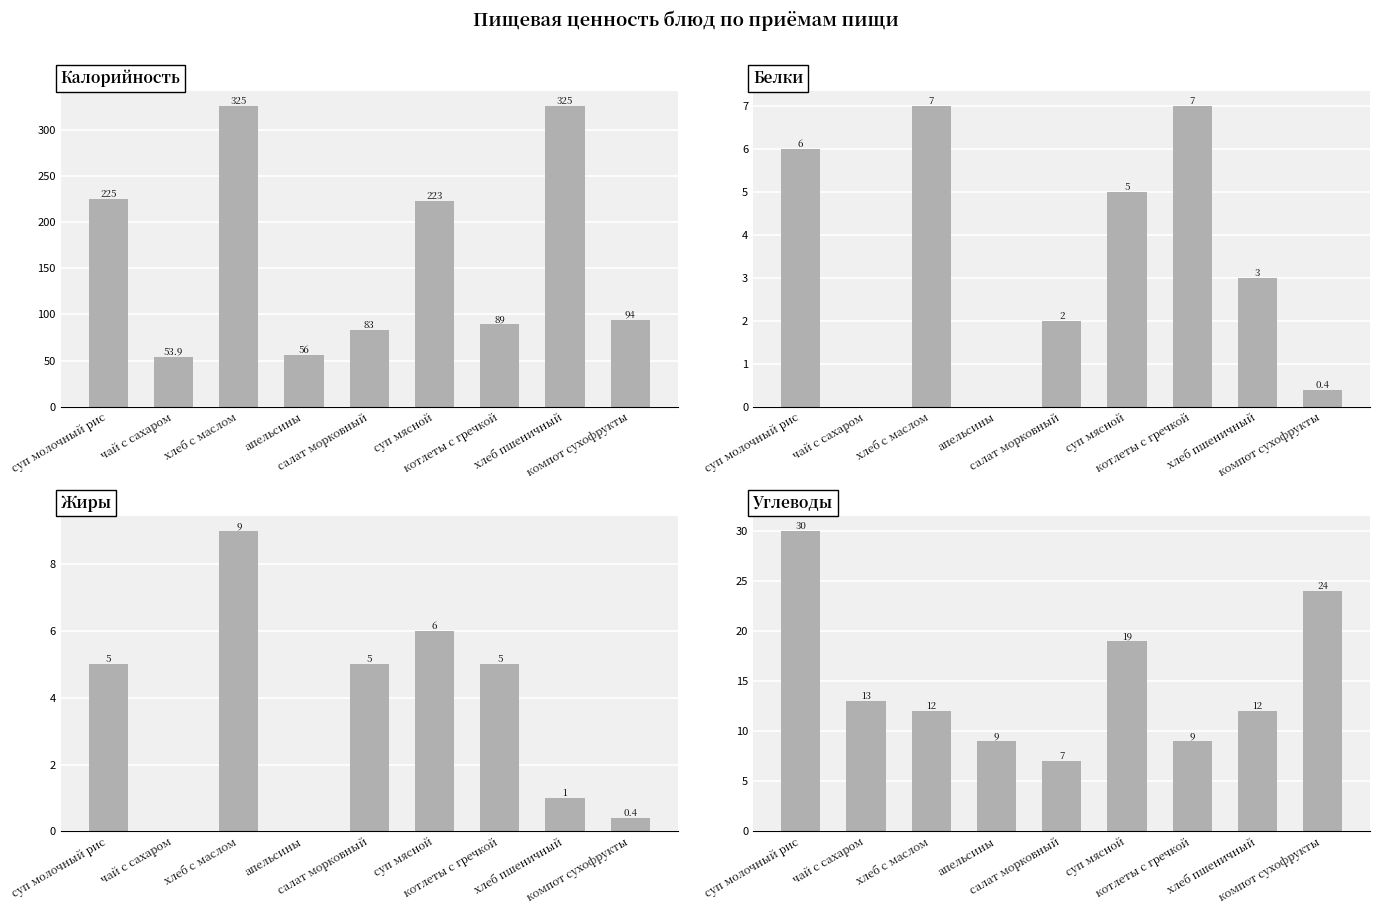

How many data points in Калорийность are above 94?

4